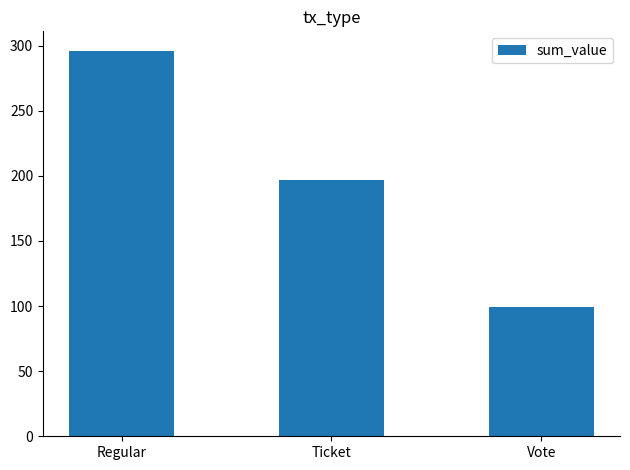

What is the sum of the values at Ticket and Regular?

492.8